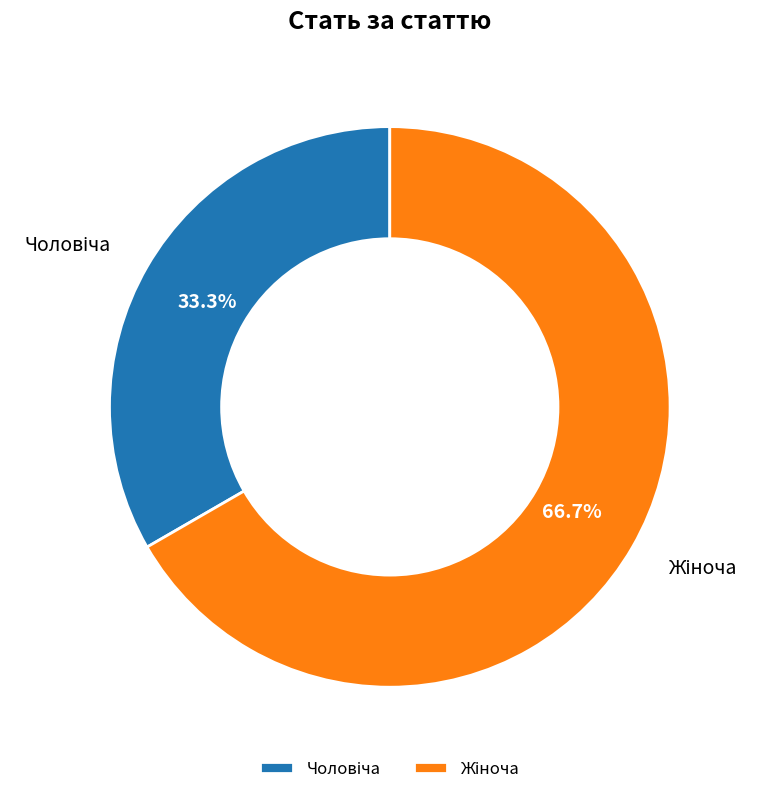

Is there a majority slice in this chart?

Yes